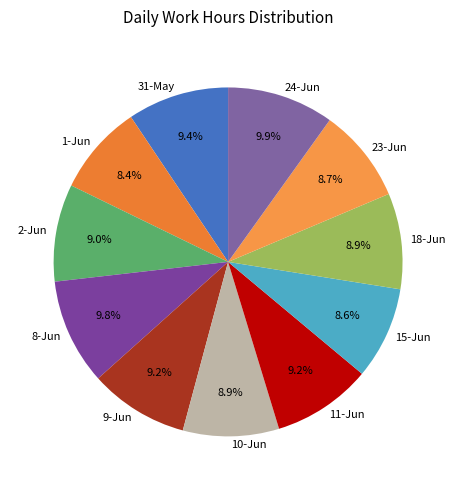

The 1-Jun slice represents 1% of the pie. True or false?

False